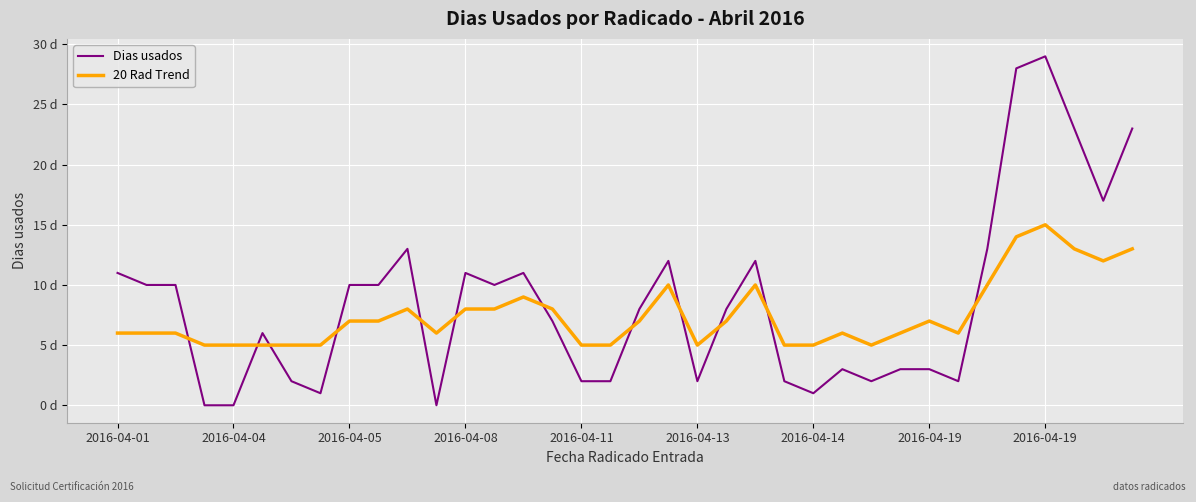

Is this an area chart (filled region under the line)?

No